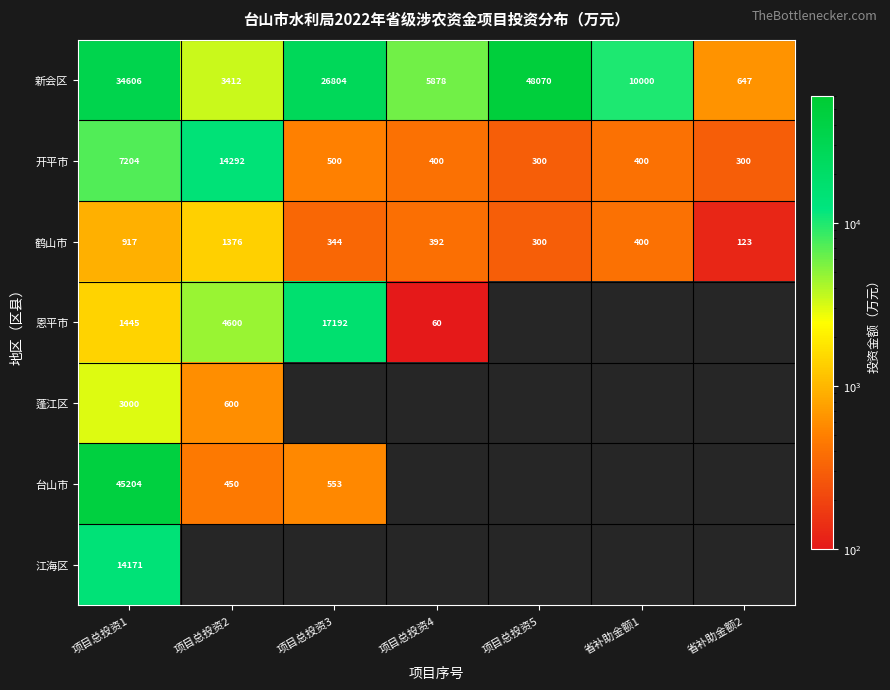

How many data points in 鹤山市 are less than 392?

3